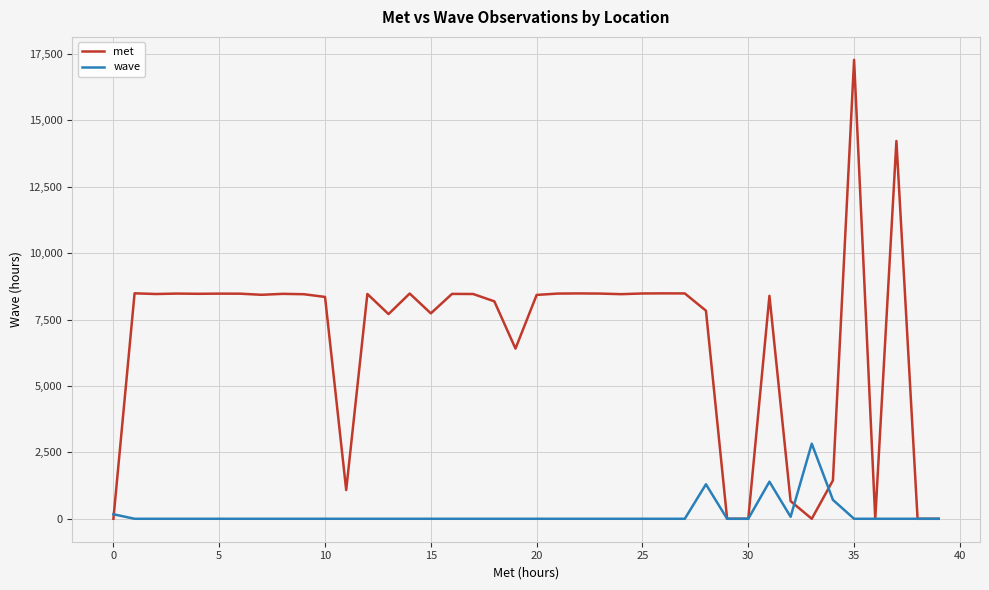

Which series has the widest spread of values?

met